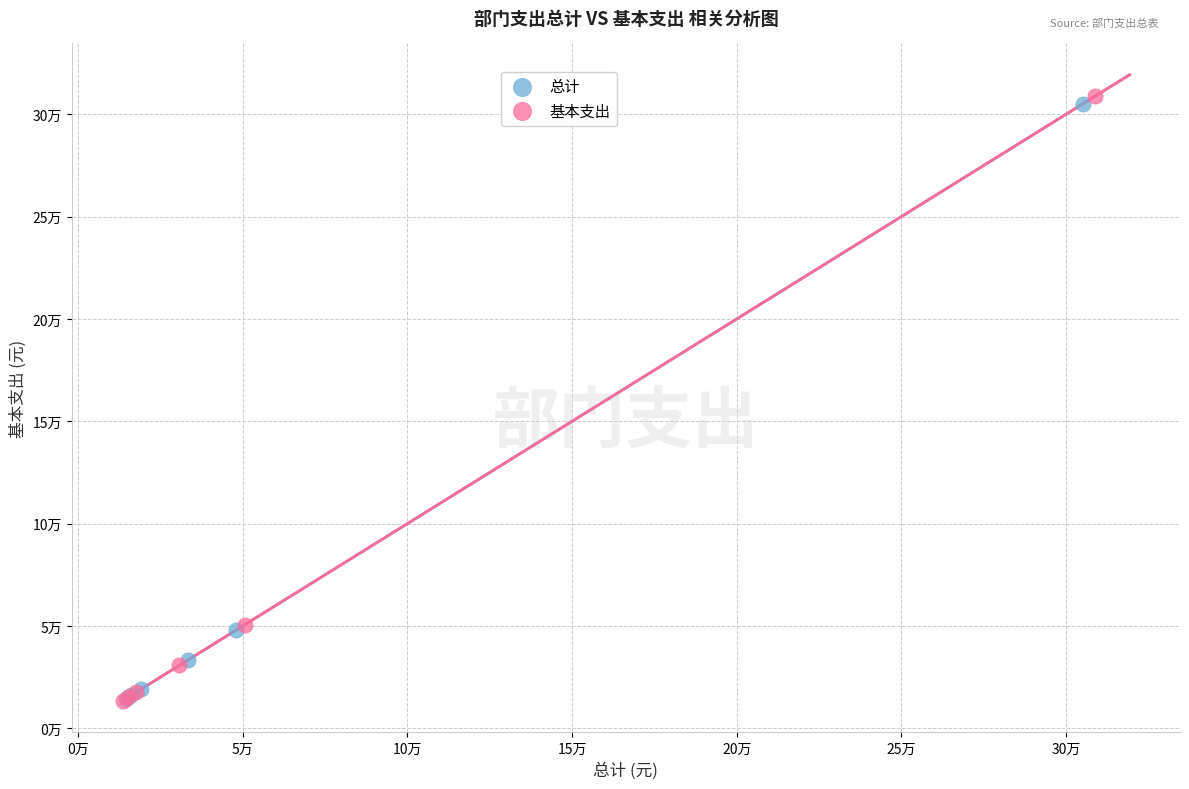

Which series contains the highest Y value?

基本支出